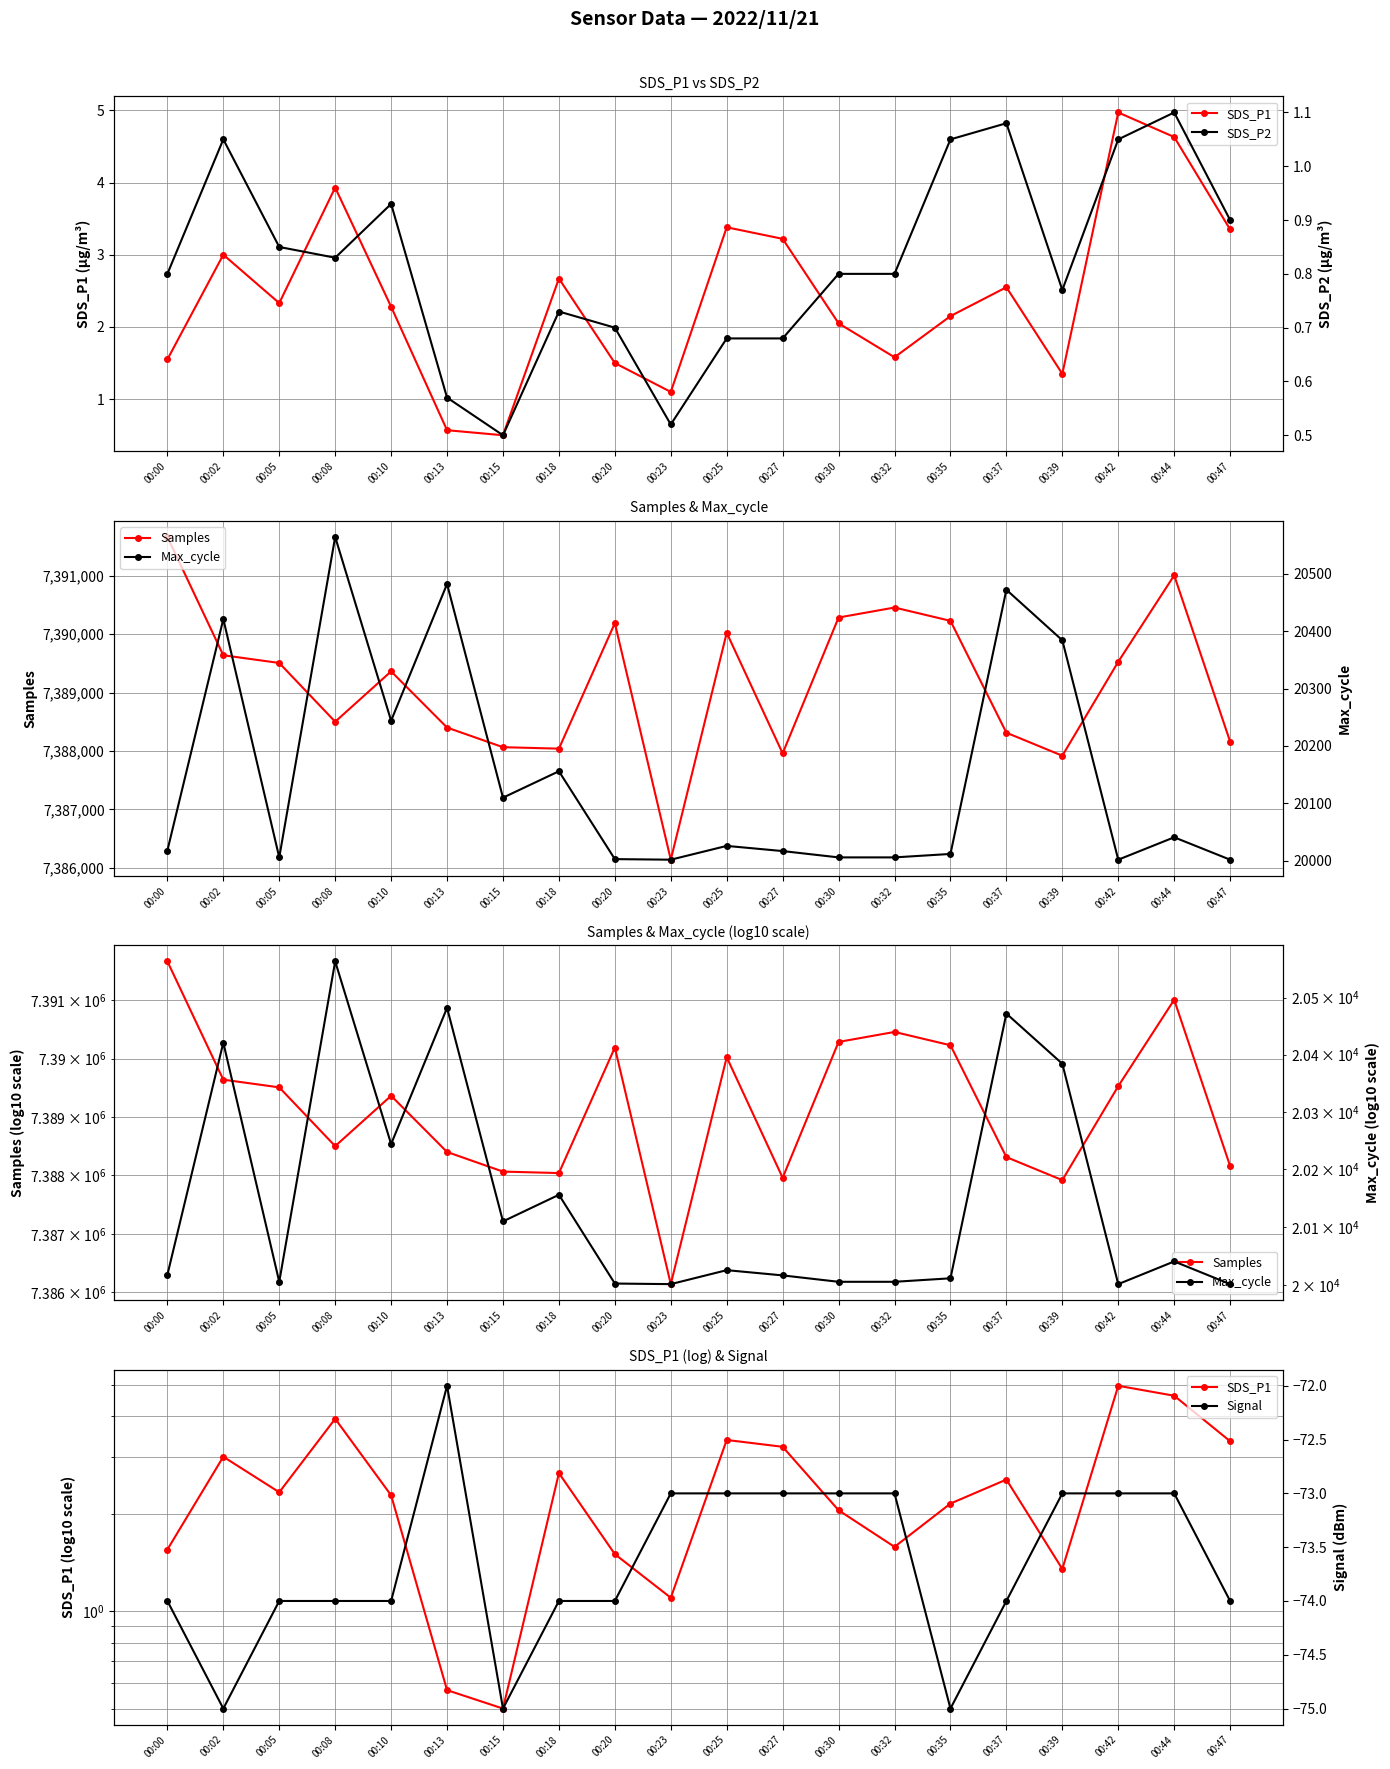

The value of SDS_P1 at 00:44 is 4.6. True or false?

True